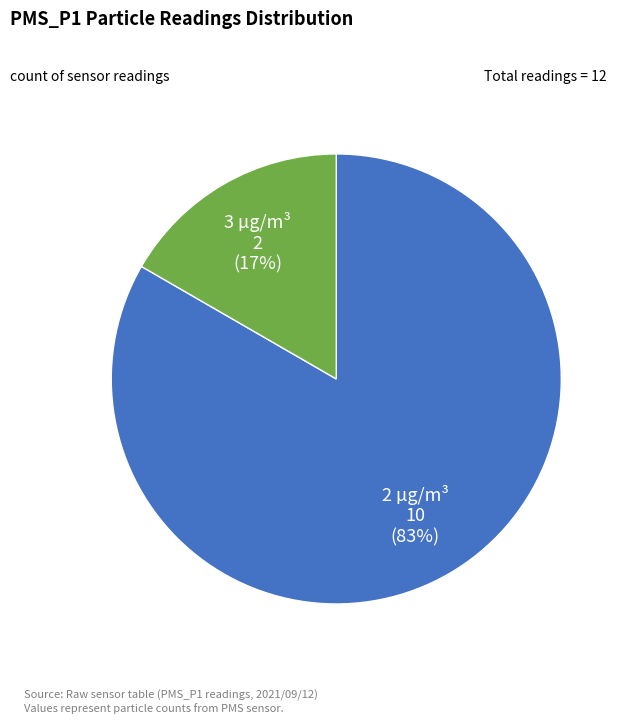

Combined, do 2 µg/m³ and 3 µg/m³ account for over 50%?

Yes